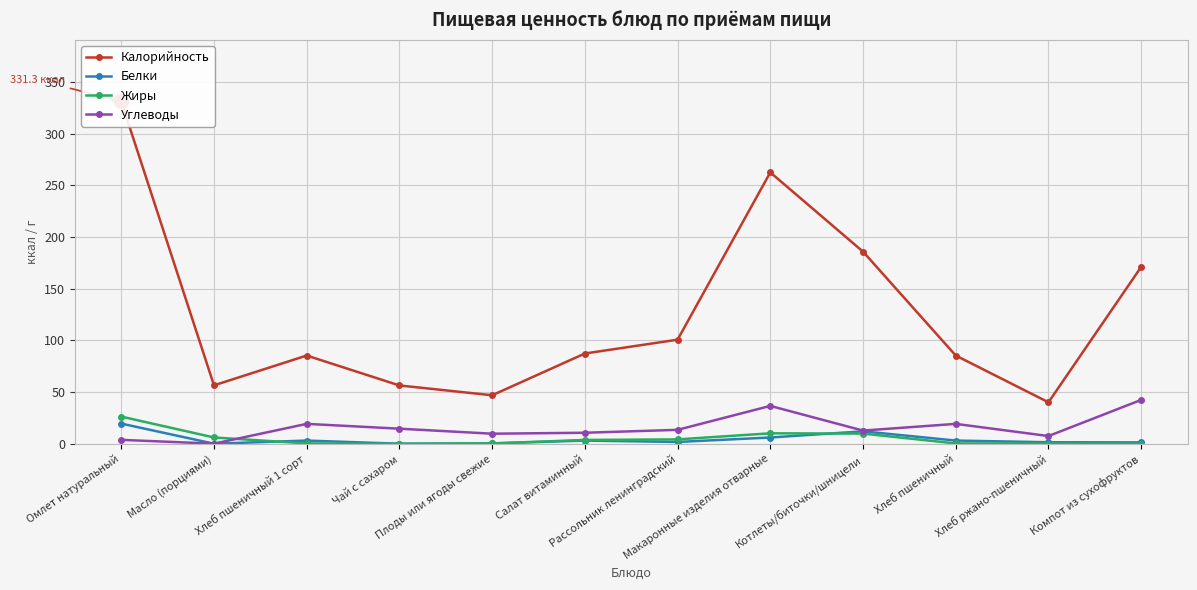

Between Хлеб пшеничный 1 сорт and Рассольник ленинградский, which series saw the biggest shift?

Калорийность